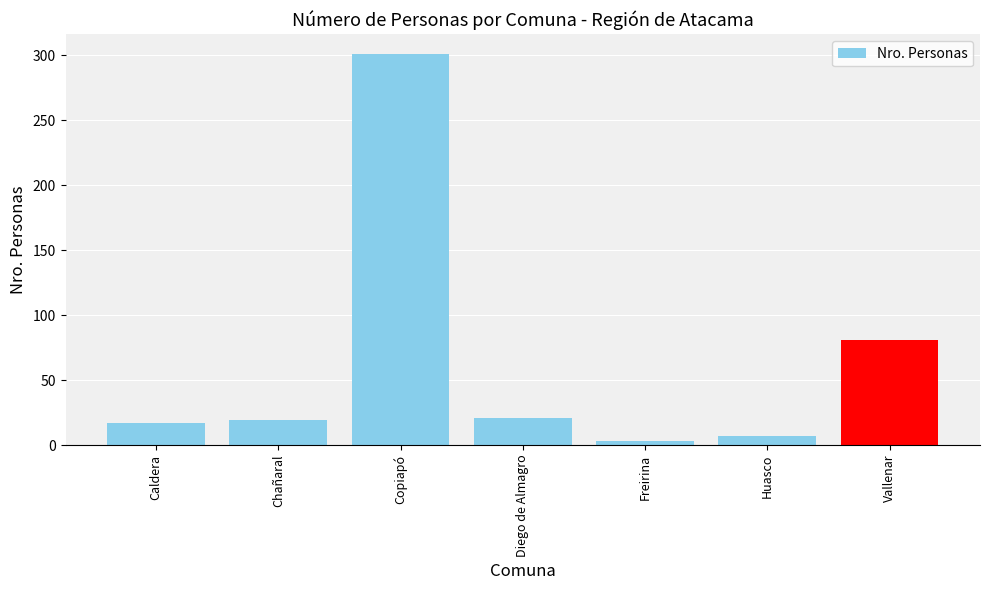

What is the value of the 2nd bar from the left?

19